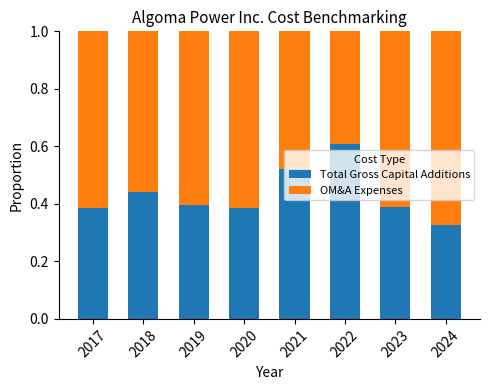

What is the total value across all series at 2023?

1.0